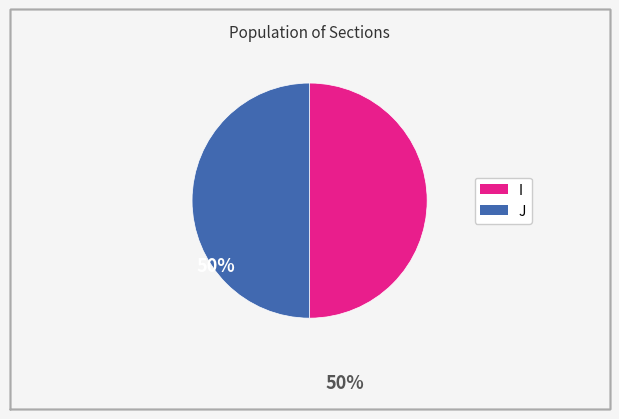

Approximately how many times larger is the value at I compared to J?

1.0